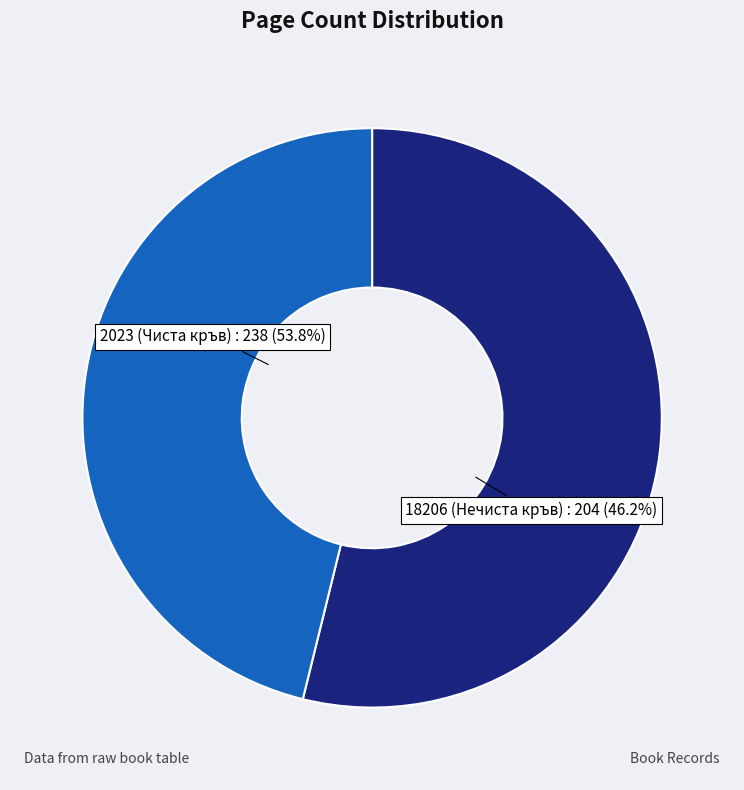

What is the change in value from 2023 (Чиста кръв) to 18206 (Нечиста кръв)?

-34